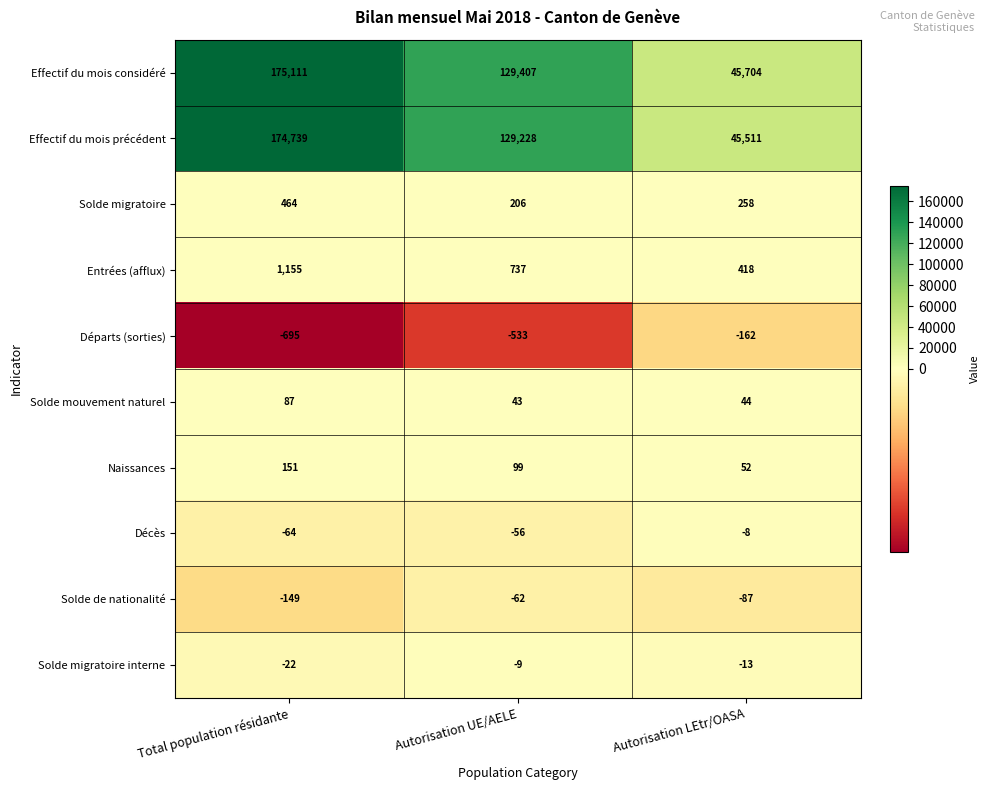

What is the difference between the highest and lowest values at Autorisation LEtr/OASA?

45866